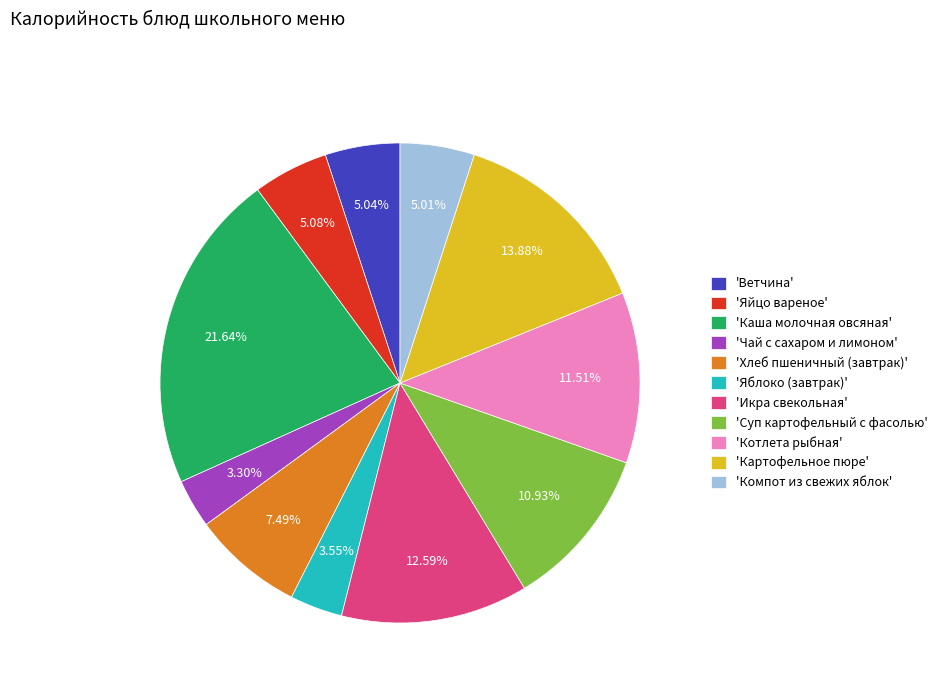

Does any single category account for the majority?

No